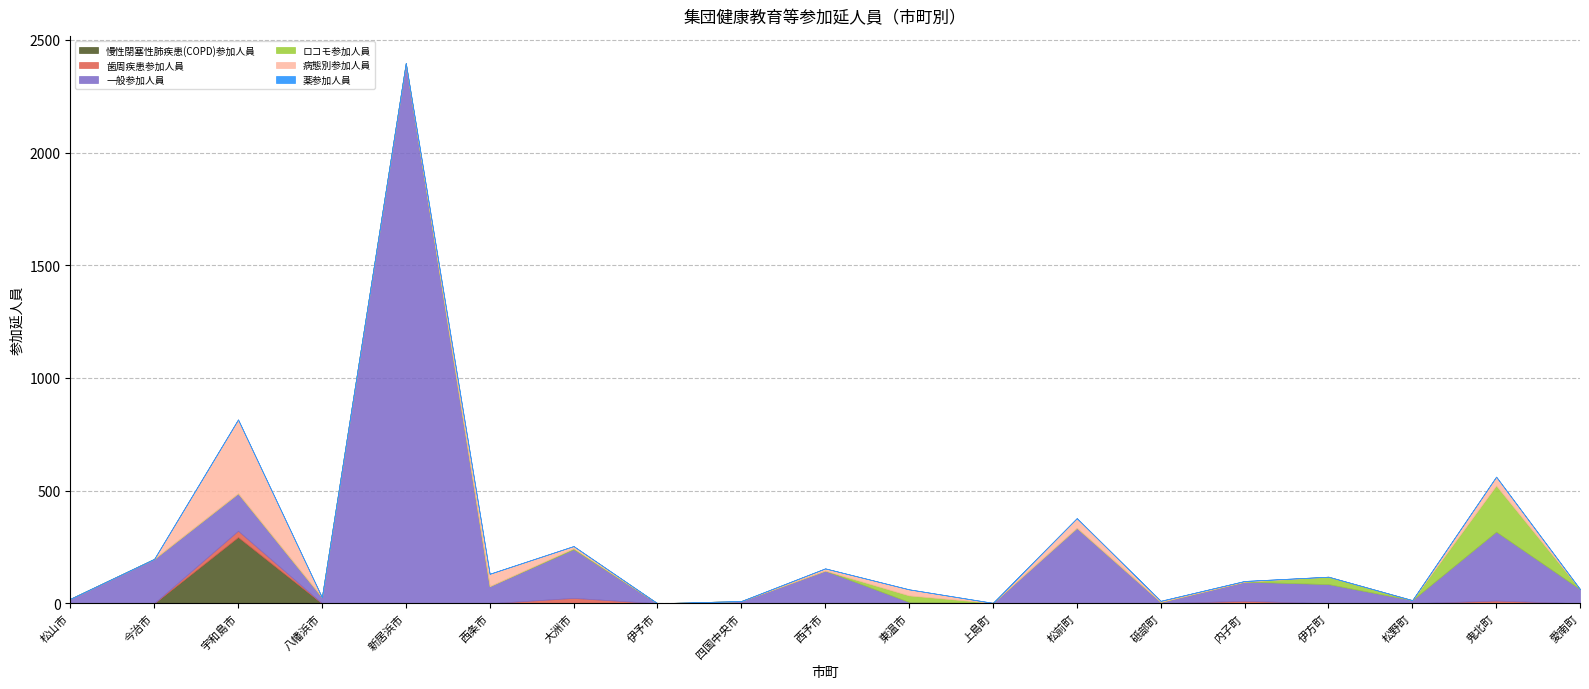

Reading left to right, what are all the values shown in this chart?

慢性閉塞性肺疾患(COPD)参加人員: 0	0	294	0	0	0	0	0	0	0	1	0	0	0	0	0	0	0	0
歯周疾患参加人員: 0	0	28	0	2	0	24	0	2	0	0	0	0	0	11	0	0	12	0
一般参加人員: 20	197	166	27	2394	76	216	0	8	145	5	2	335	6	85	85	14	306	63
ロコモ参加人員: 0	0	0	0	0	0	4	0	0	0	29	0	0	0	0	33	0	205	0
病態別参加人員: 0	0	328	0	2	55	10	0	0	10	27	0	43	5	3	0	0	39	0
薬参加人員: 0	0	0	0	0	0	0	0	0	0	0	0	0	0	0	0	0	0	0